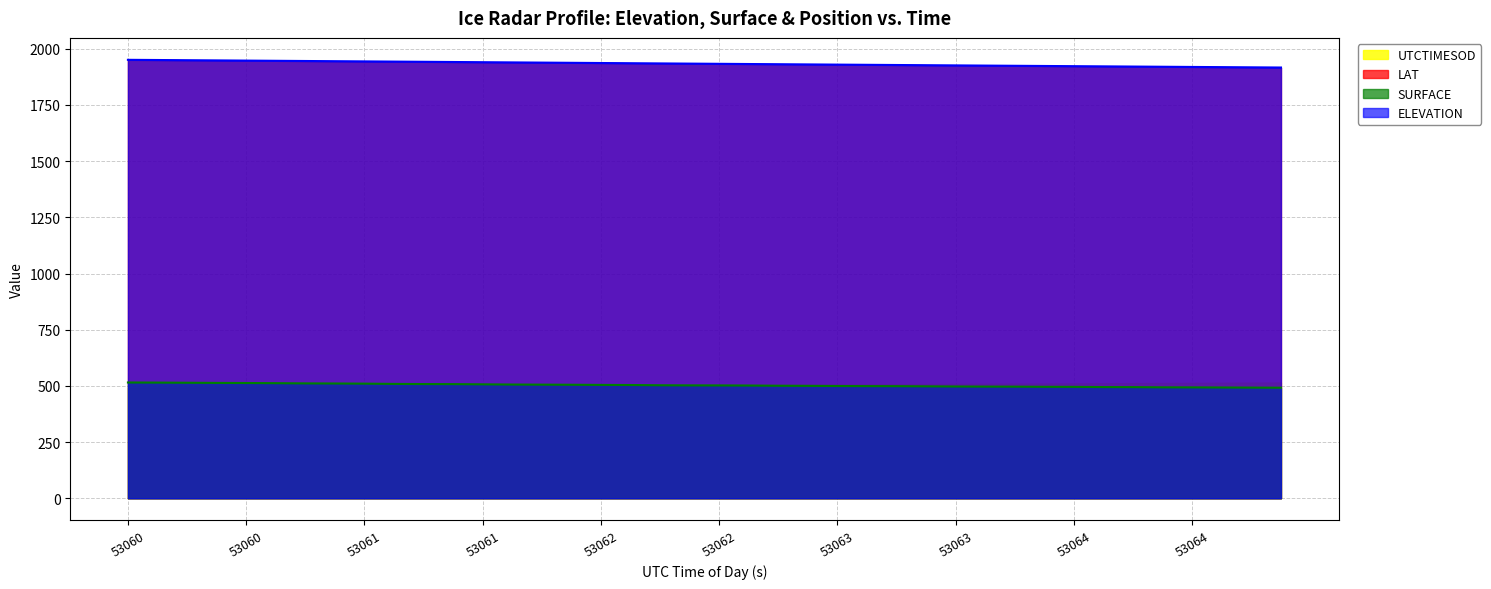

True or false: ELEVATION and SURFACE intersect in this chart.

False